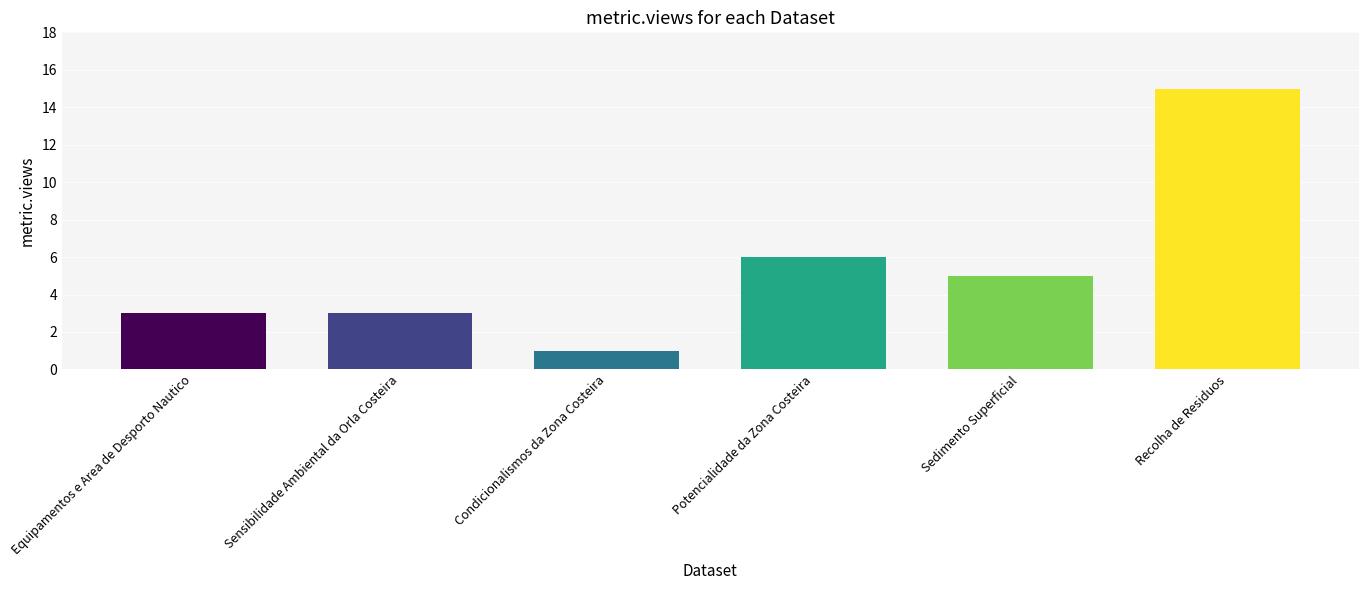

What is the change in value from Condicionalismos da Zona Costeira to Potencialidade da Zona Costeira?

+5